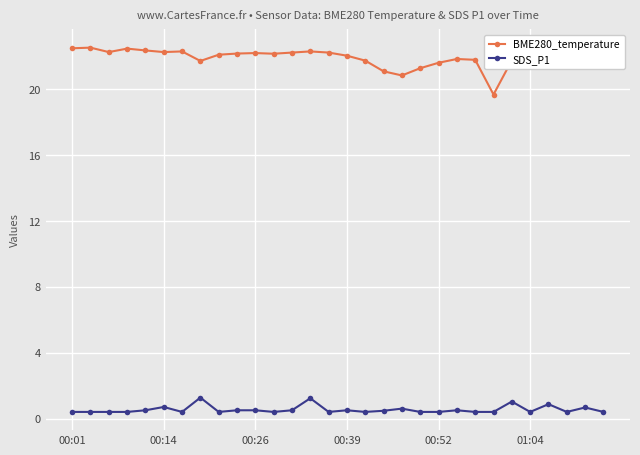

Which series has the widest spread of values?

BME280_temperature